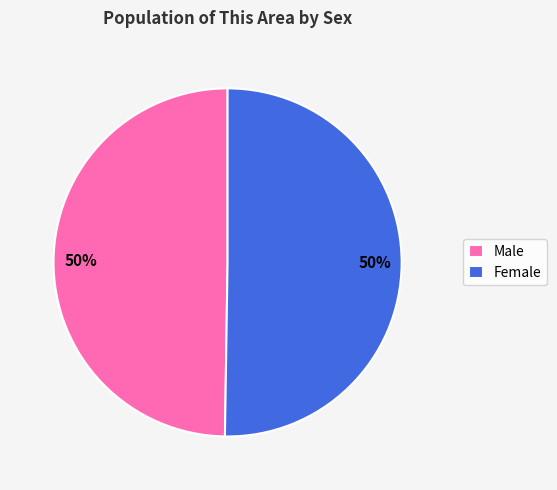

Approximately how many times larger is the value at Male compared to Female?

1.0